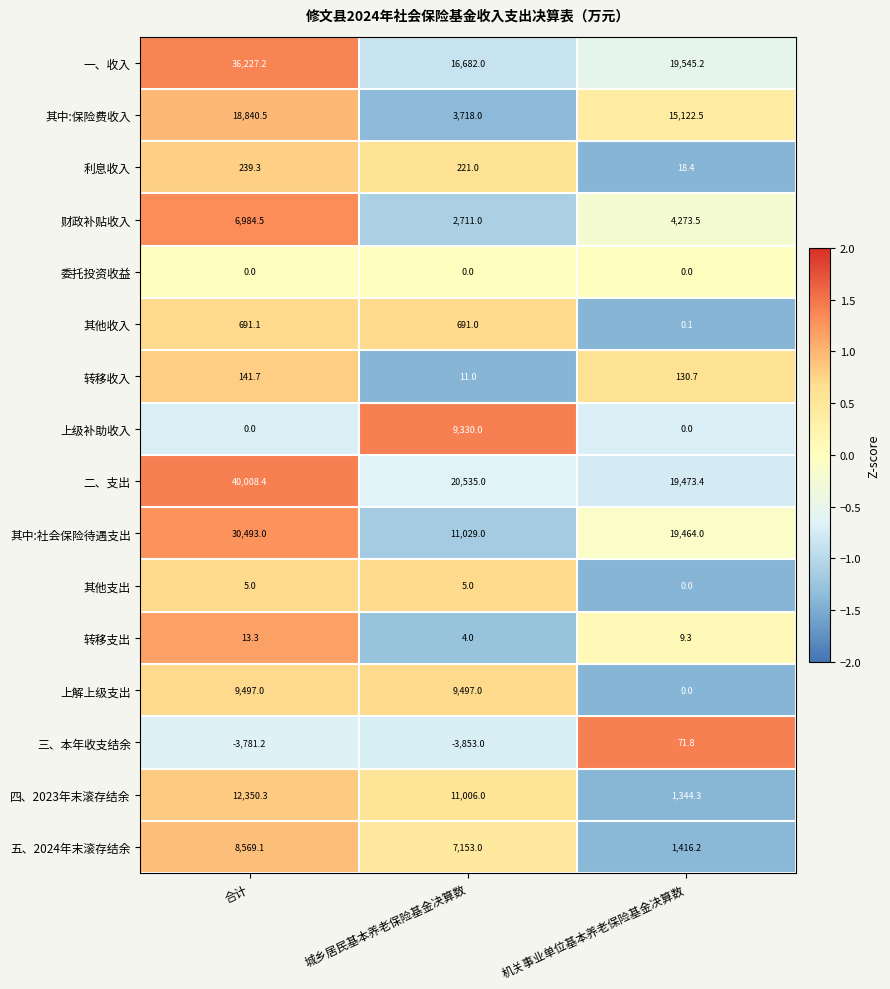

The 一、收入 series shows 19545.2 at 机关事业单位基本养老保险基金决算数. True or false?

True